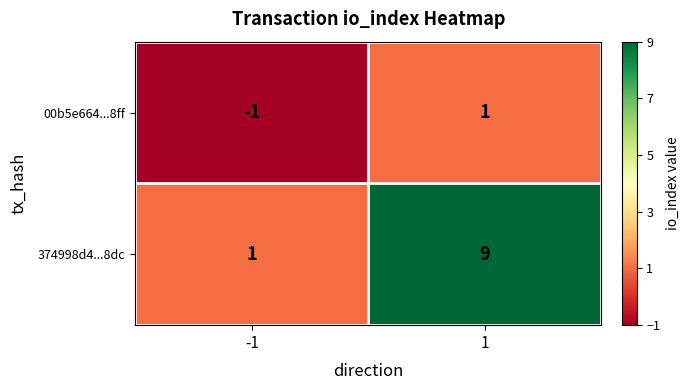

What is the total value across all series at 1?

10